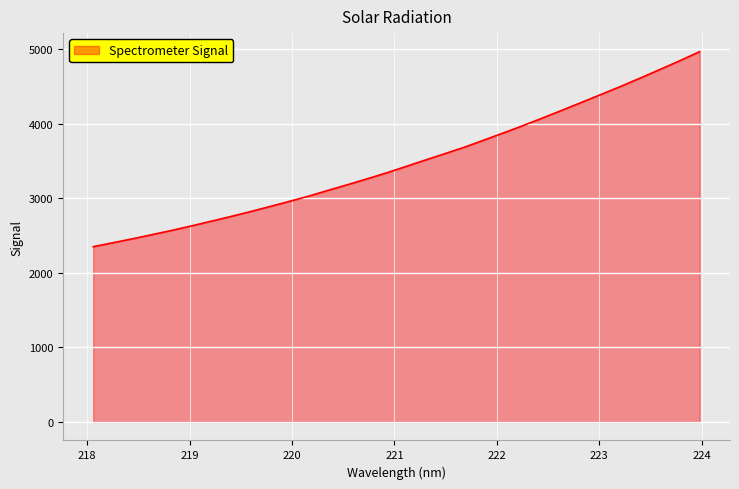

What is the minimum value shown in the chart?

2352.0